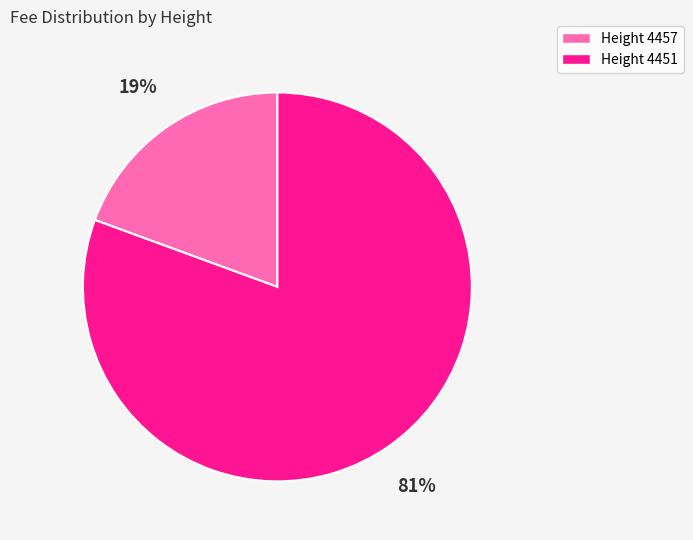

How many segments does this pie chart have?

2